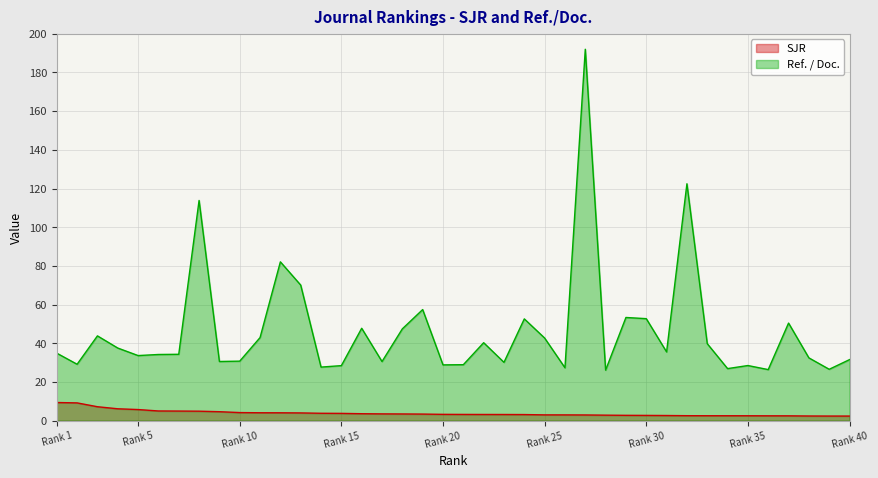

True or false: SJR and Ref. / Doc. intersect in this chart.

False